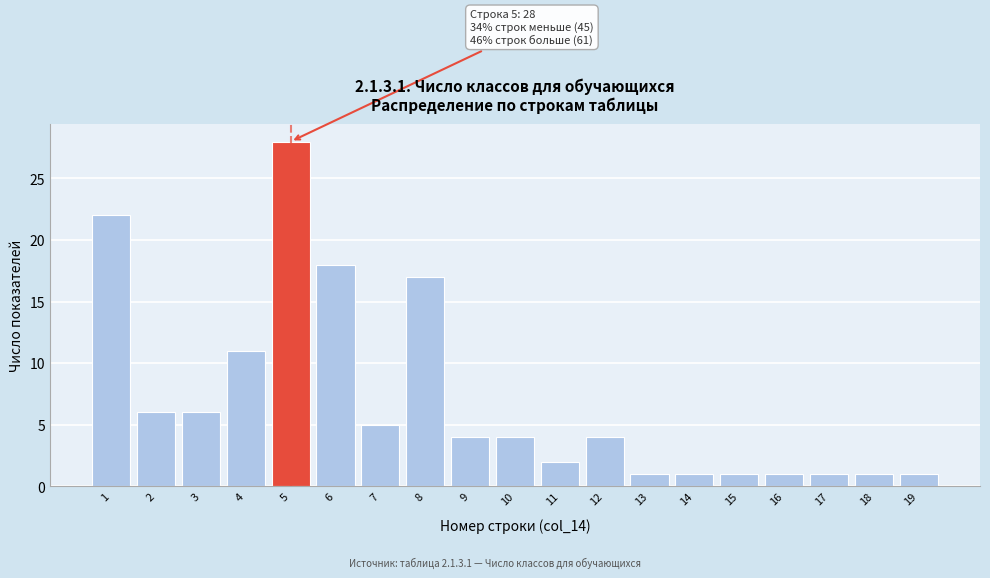

Reading left to right, extract all data points from this chart.

22	6	6	11	28	18	5	17	4	4	2	4	1	1	1	1	1	1	1